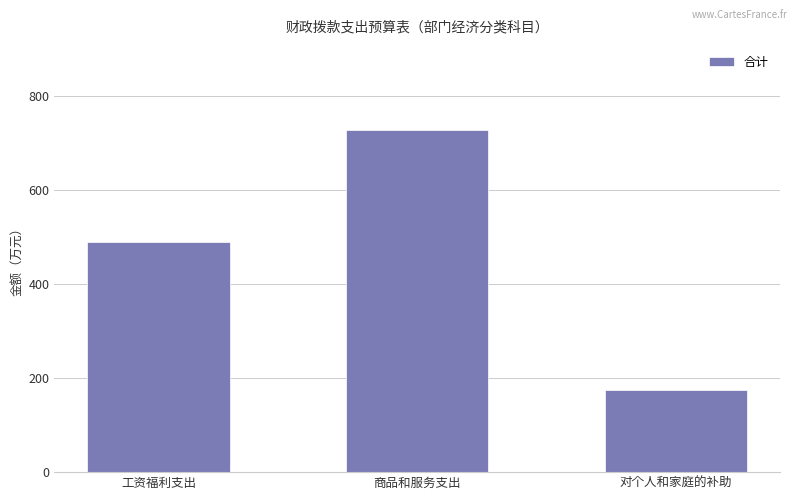

How many values exceed 490?

2